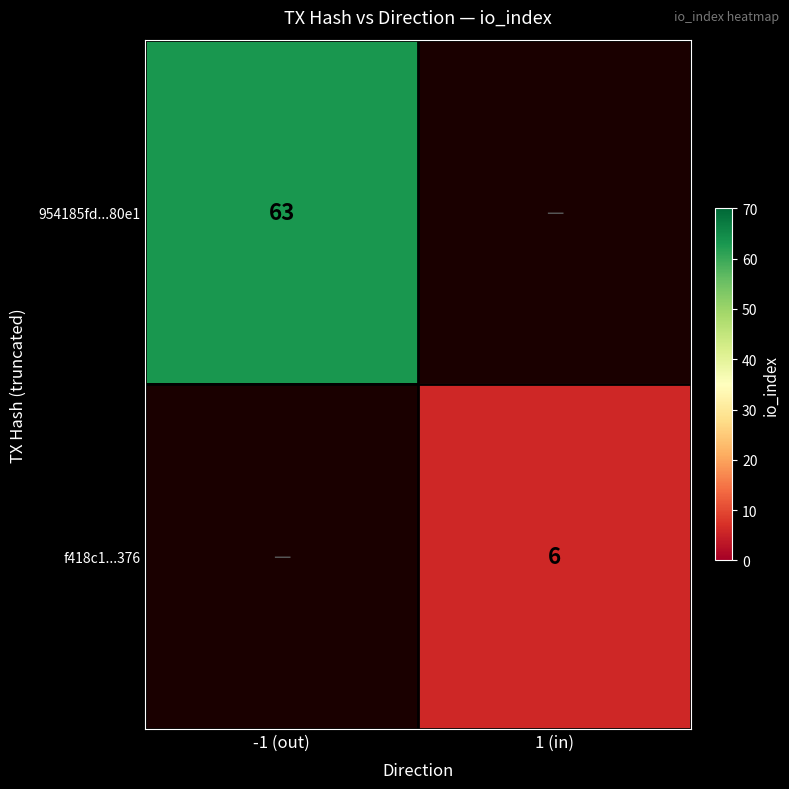

What is the minimum value shown in the chart?

6.0